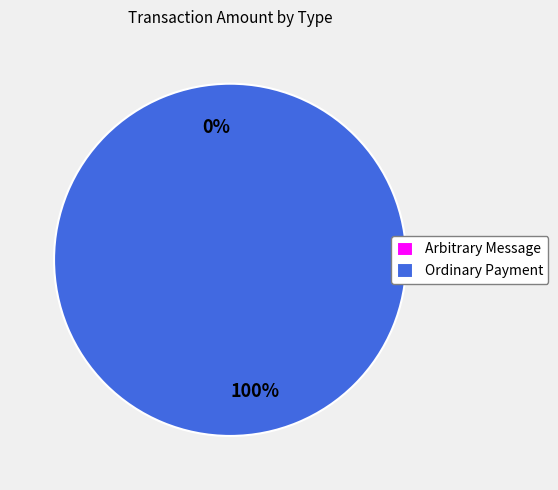

Is the sum of Ordinary Payment and Arbitrary Message greater than half?

Yes